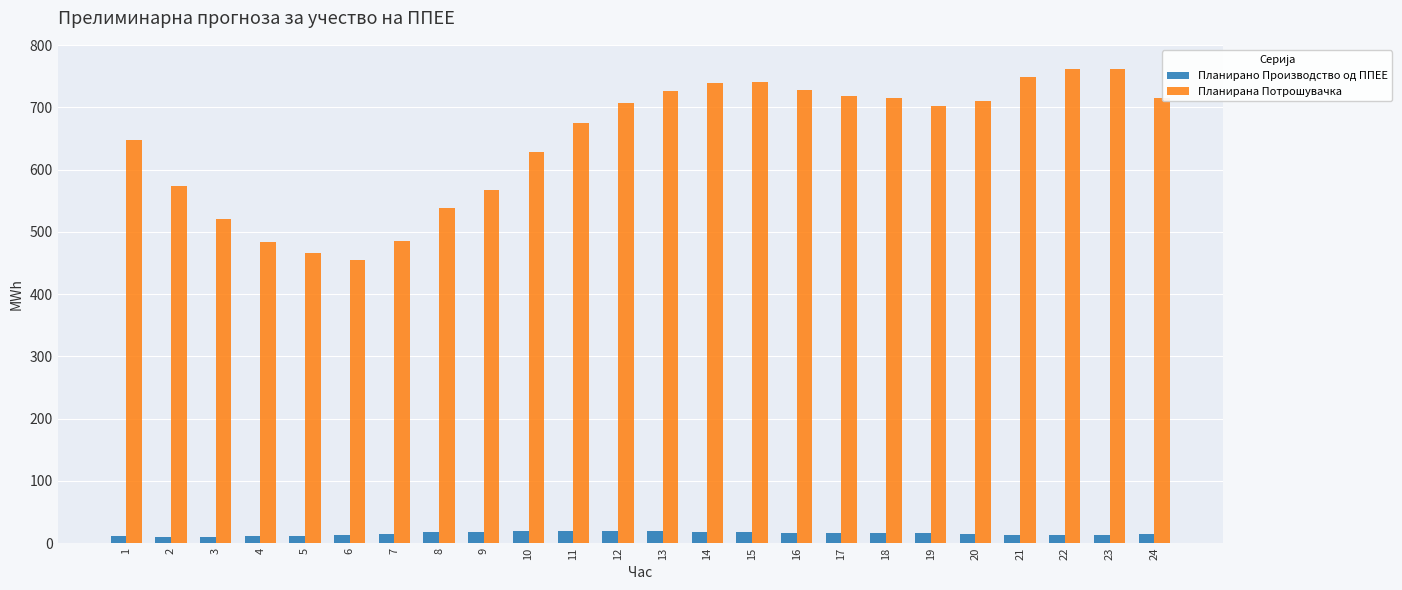

At which label is Планирана Потрошувачка closest to 608?

10